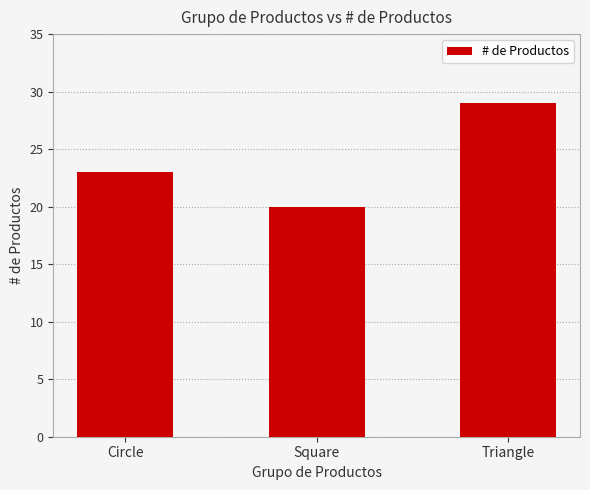

What position from the right is Triangle?

1